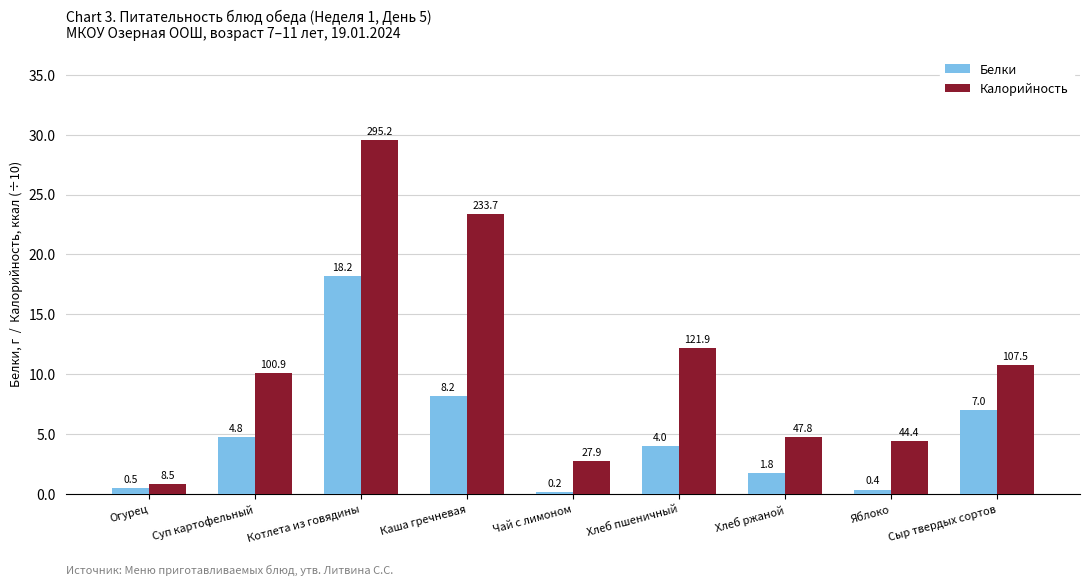

Is it true that Белки equals 4.8 at Суп картофельный?

True